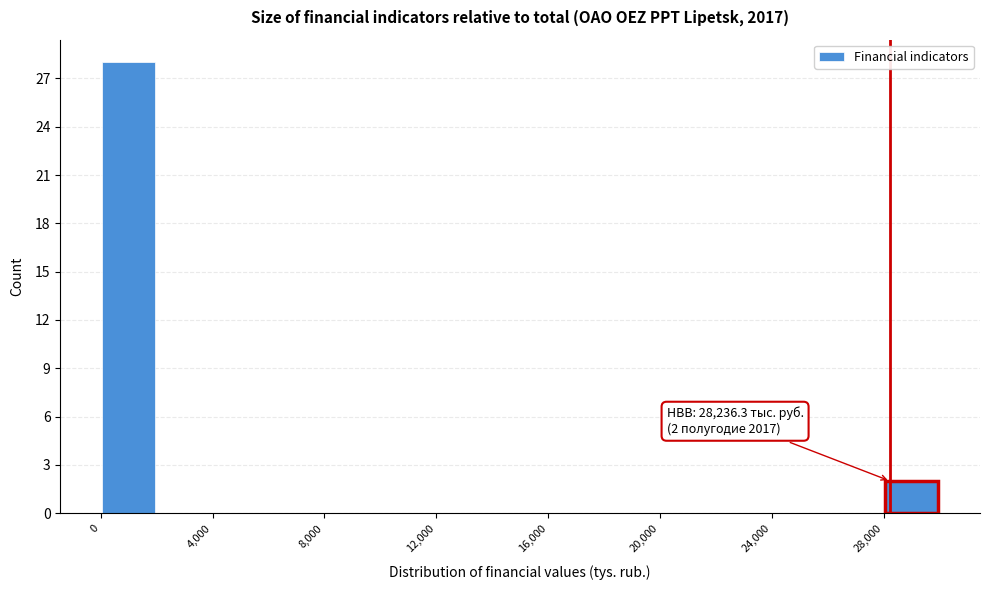

Which range on the x-axis has the tallest bar?

0 to 2000